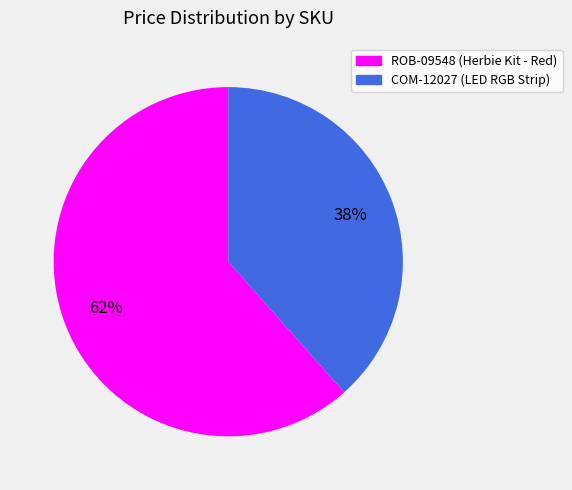

Is the sum of ROB-09548 (Herbie Kit - Red) and COM-12027 (LED RGB Strip) greater than half?

Yes